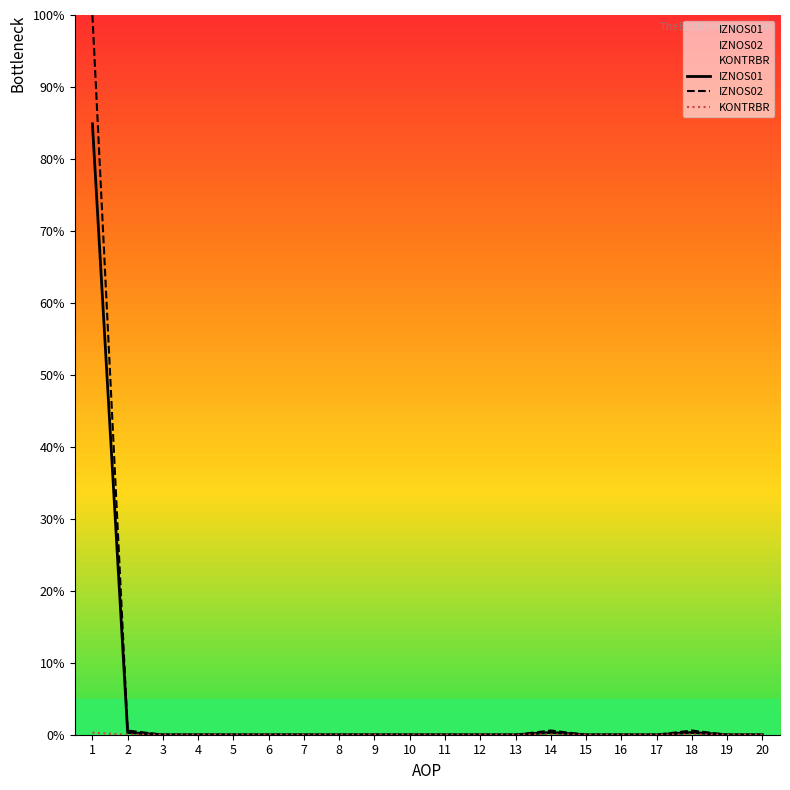

Is the value of KONTRBR at 15 greater than the value of IZNOS02 at 7?

No